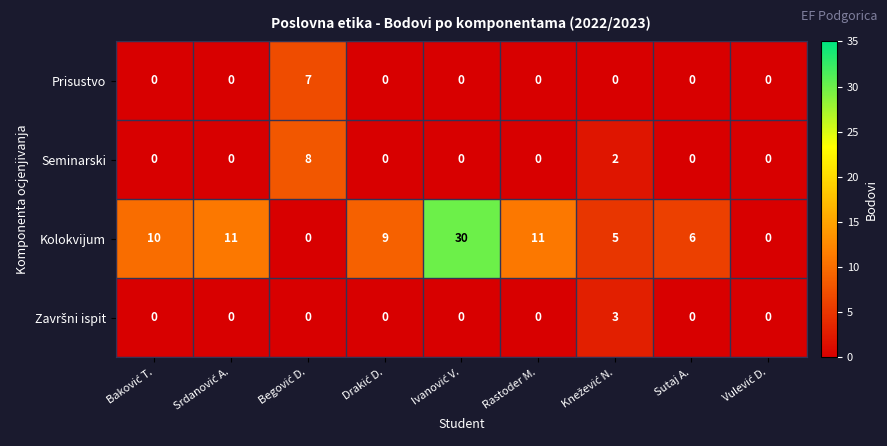

Count the number of data series in this chart.

4